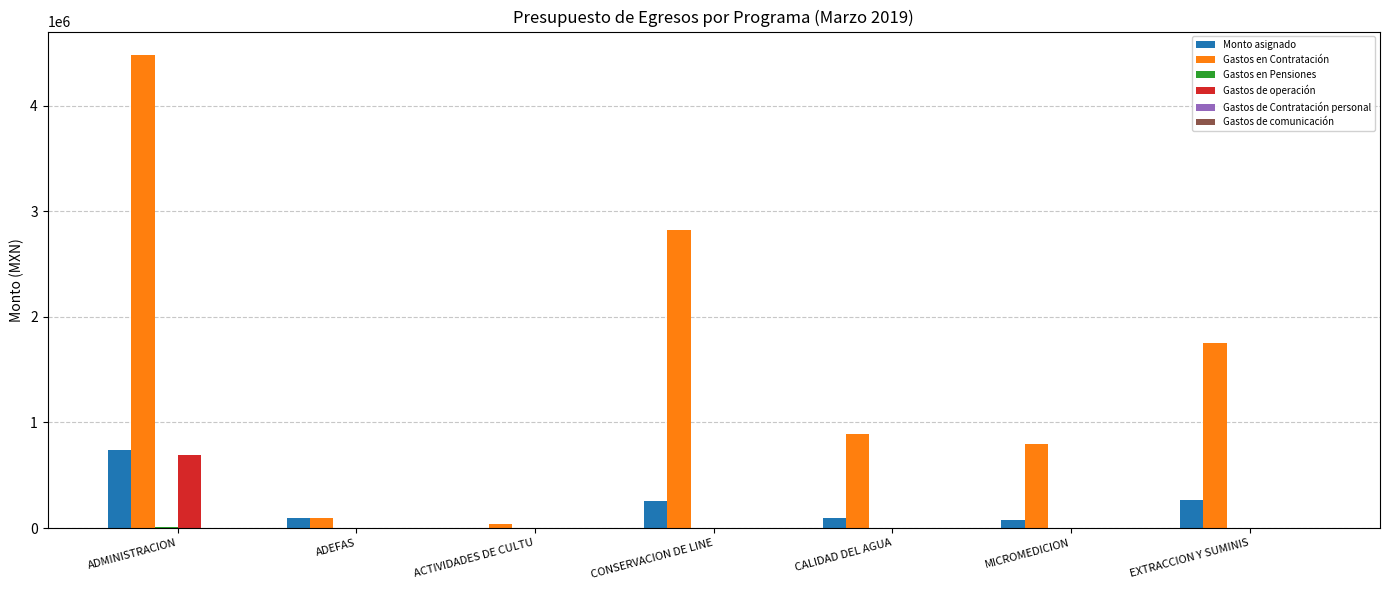

At which label is Monto asignado closest to 368890?

EXTRACCION Y SUMINIS